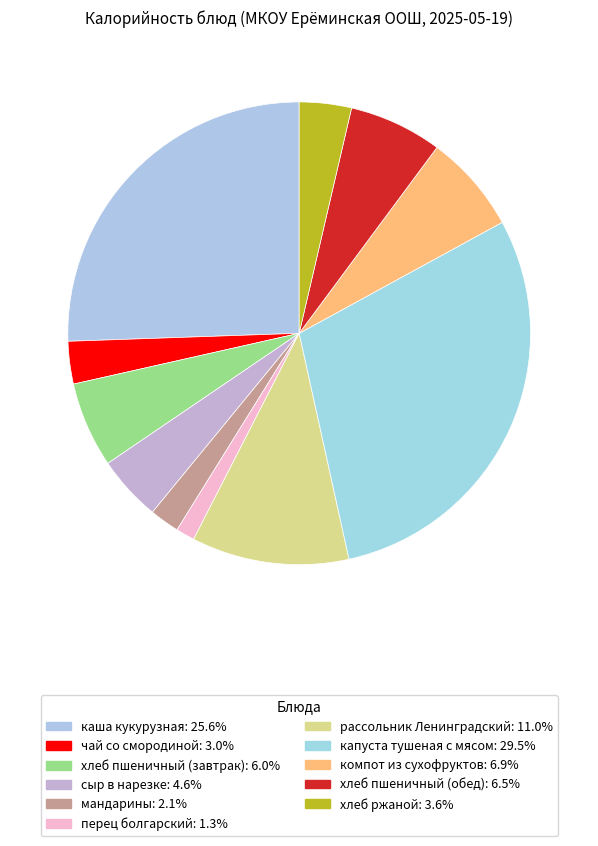

To the nearest percent, what is the average slice percentage?

9%